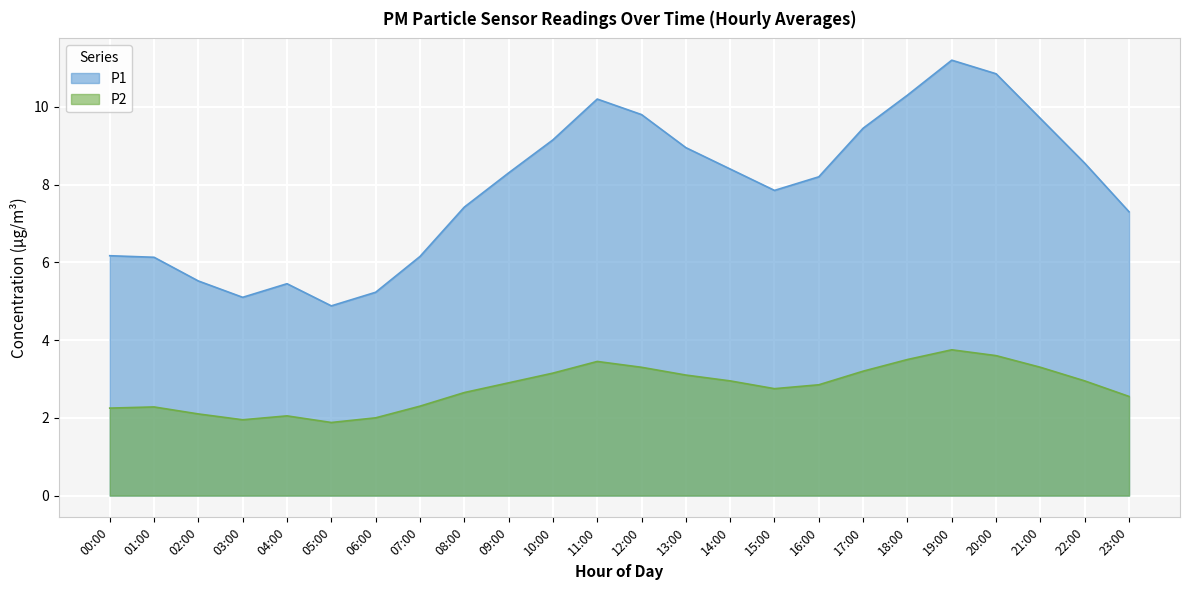

Where does the P1 series first go above 8?

09:00